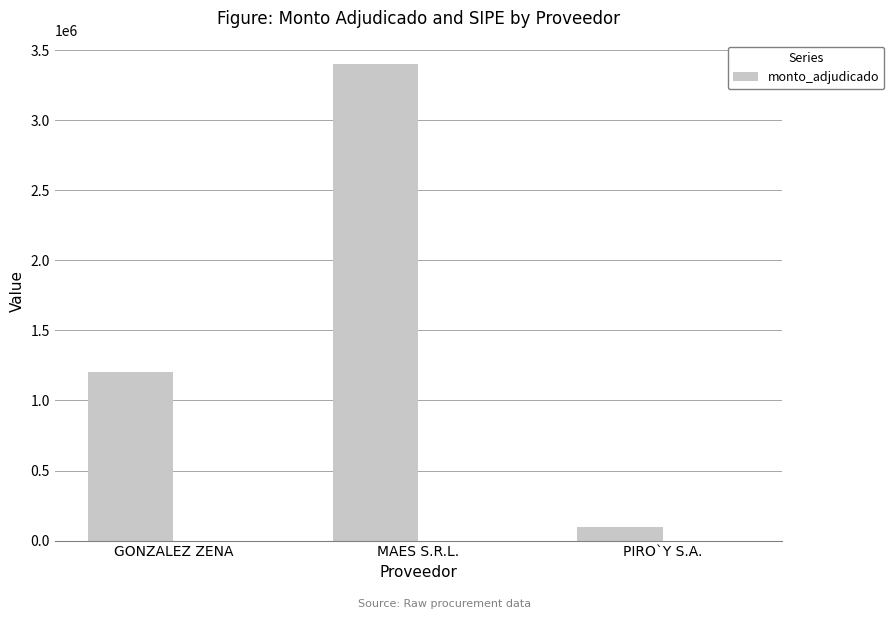

True or false: the data shows 134649 at PIRO`Y S.A..

False